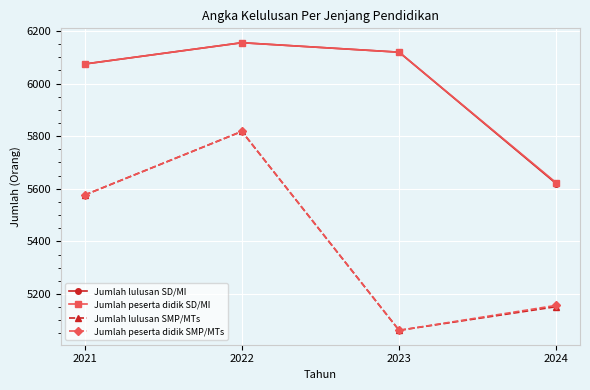

What are all the series names shown in the legend?

Jumlah lulusan SD/MI, Jumlah peserta didik SD/MI, Jumlah lulusan SMP/MTs, Jumlah peserta didik SMP/MTs